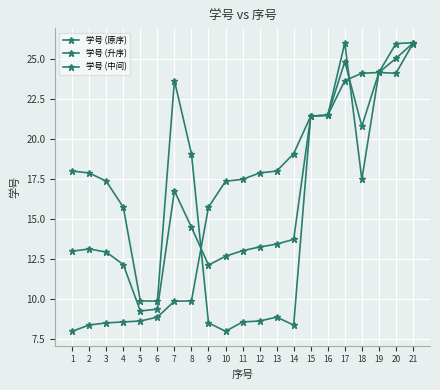

Reading right to left, what are all the values shown in this chart?

学号 (原序): 26.0	24.1	24.1	17.5	26.0	21.5	21.4	8.4	8.9	8.6	8.6	8.0	8.5	19.1	23.6	9.9	9.9	15.7	17.4	17.9	18.0
学号 (升序): 26.0	26.0	24.1	24.1	23.6	21.5	21.4	19.1	18.0	17.9	17.5	17.4	15.7	9.9	9.9	8.9	8.6	8.6	8.5	8.4	8.0
学号 (中间): 26.0	25.0	24.1	20.8	24.8	21.5	21.4	13.7	13.4	13.3	13.0	12.7	12.1	14.5	16.8	9.4	9.3	12.2	12.9	13.1	13.0